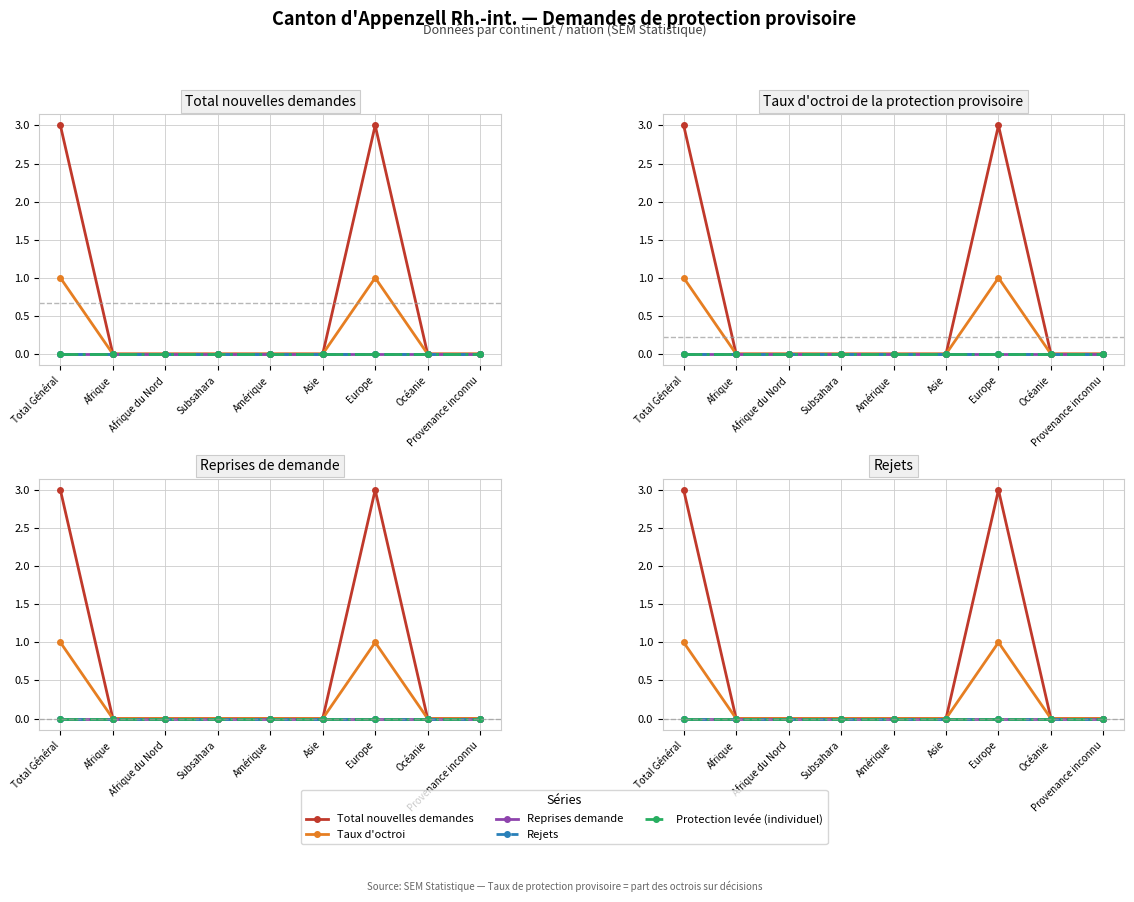

What is the label of the 7th point from the right?

Afrique du Nord